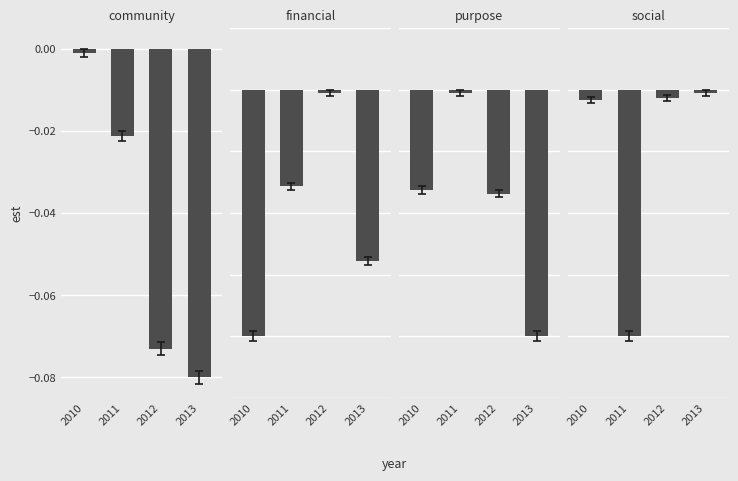

The value of financial at 2010 is -0.0. True or false?

False